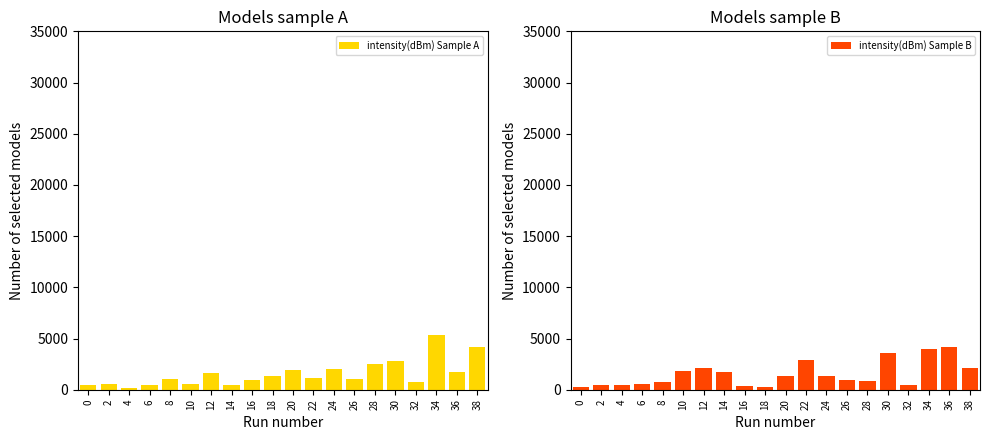

Where does the intensity(dBm) Sample A series first go above 1155?

12